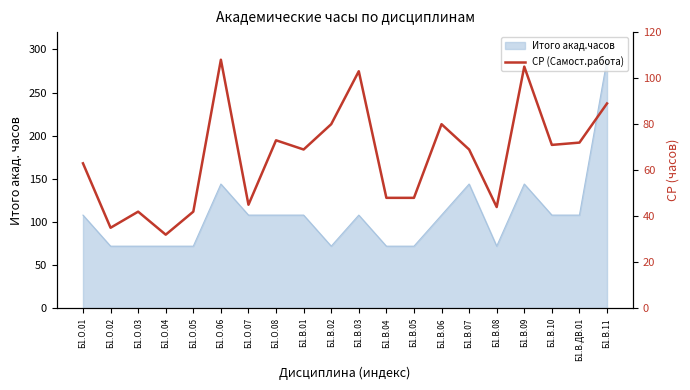

Where is the first local maximum?

Б1.О.03